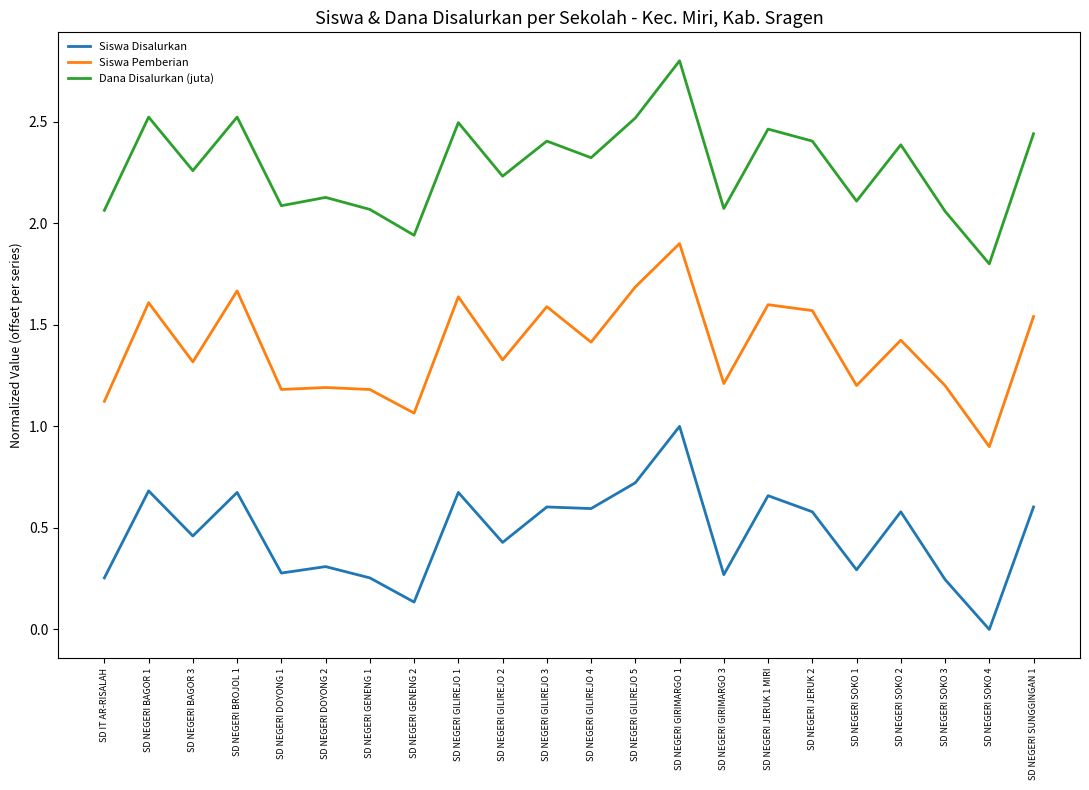

Is this an area chart (filled region under the line)?

No